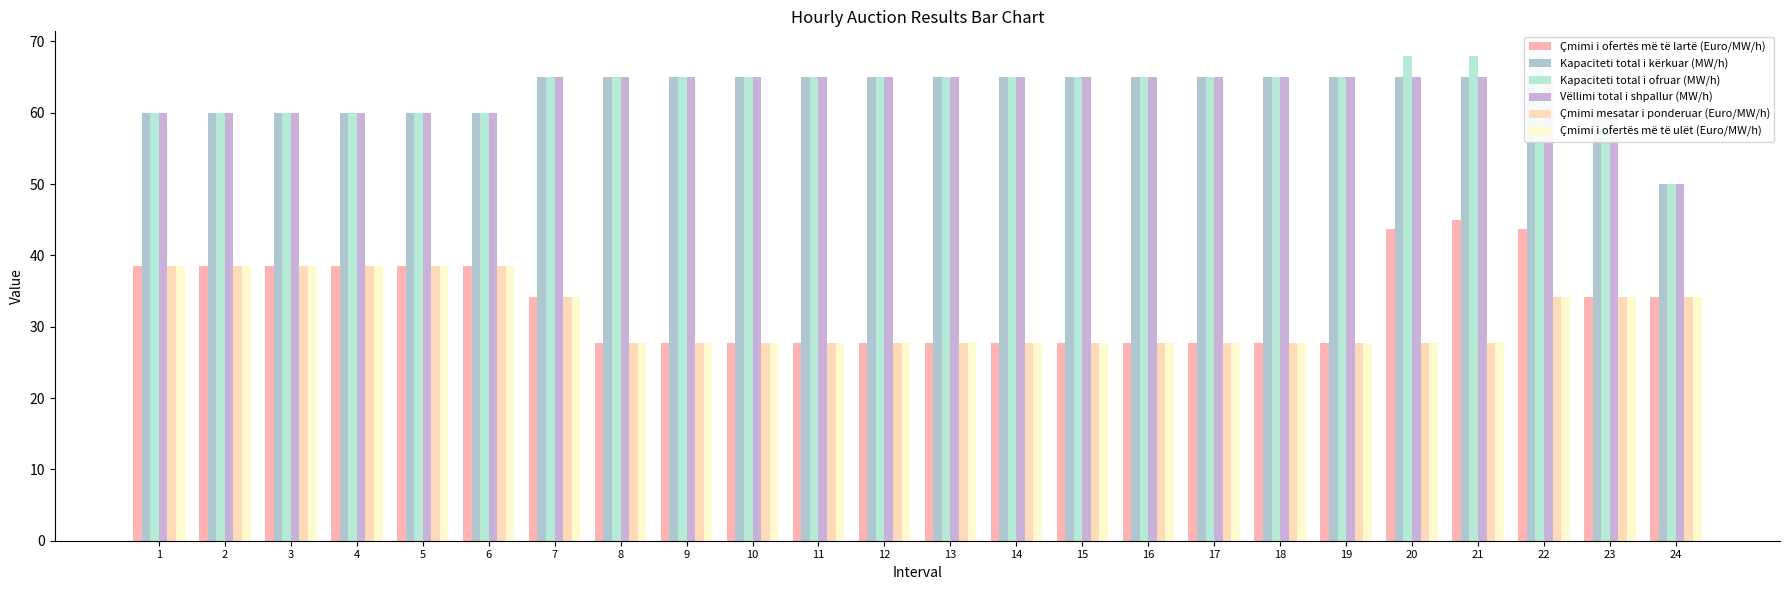

At which category is the sum across all series the highest?

22